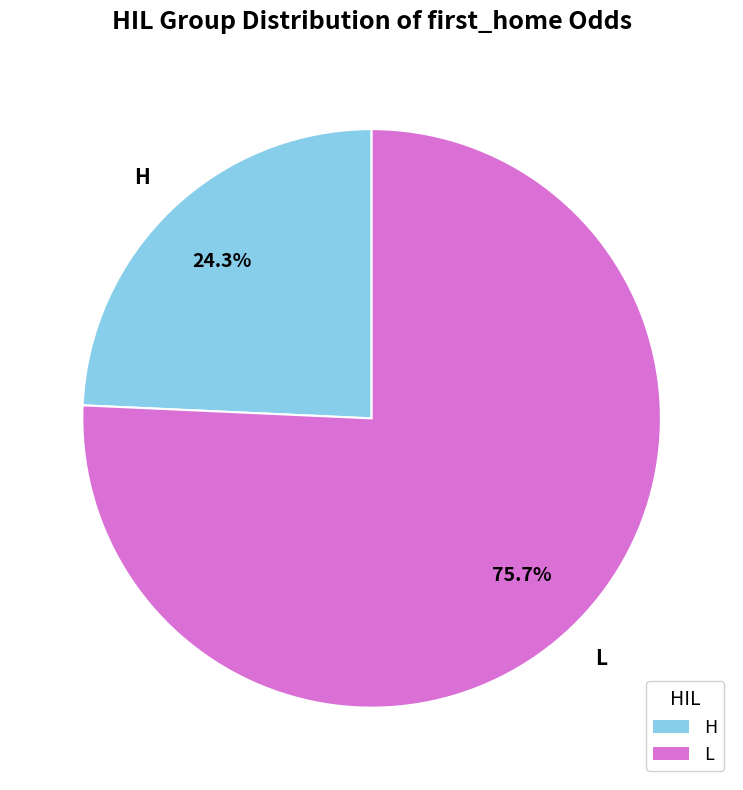

Does any single category account for the majority?

Yes